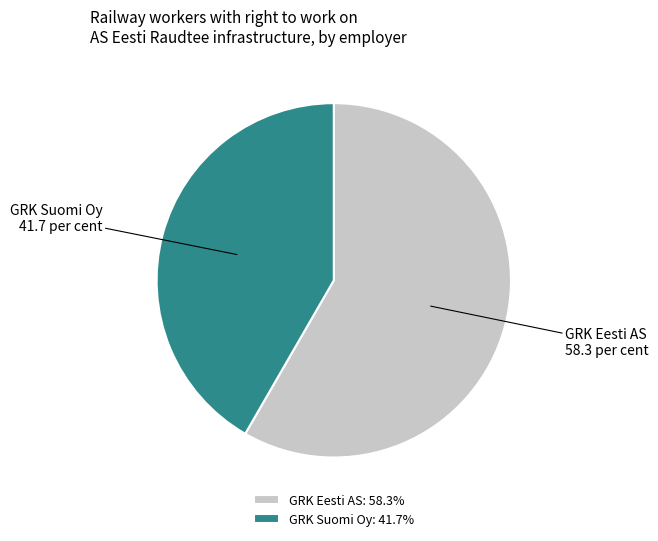

The GRK Suomi Oy slice represents 52% of the pie. True or false?

False